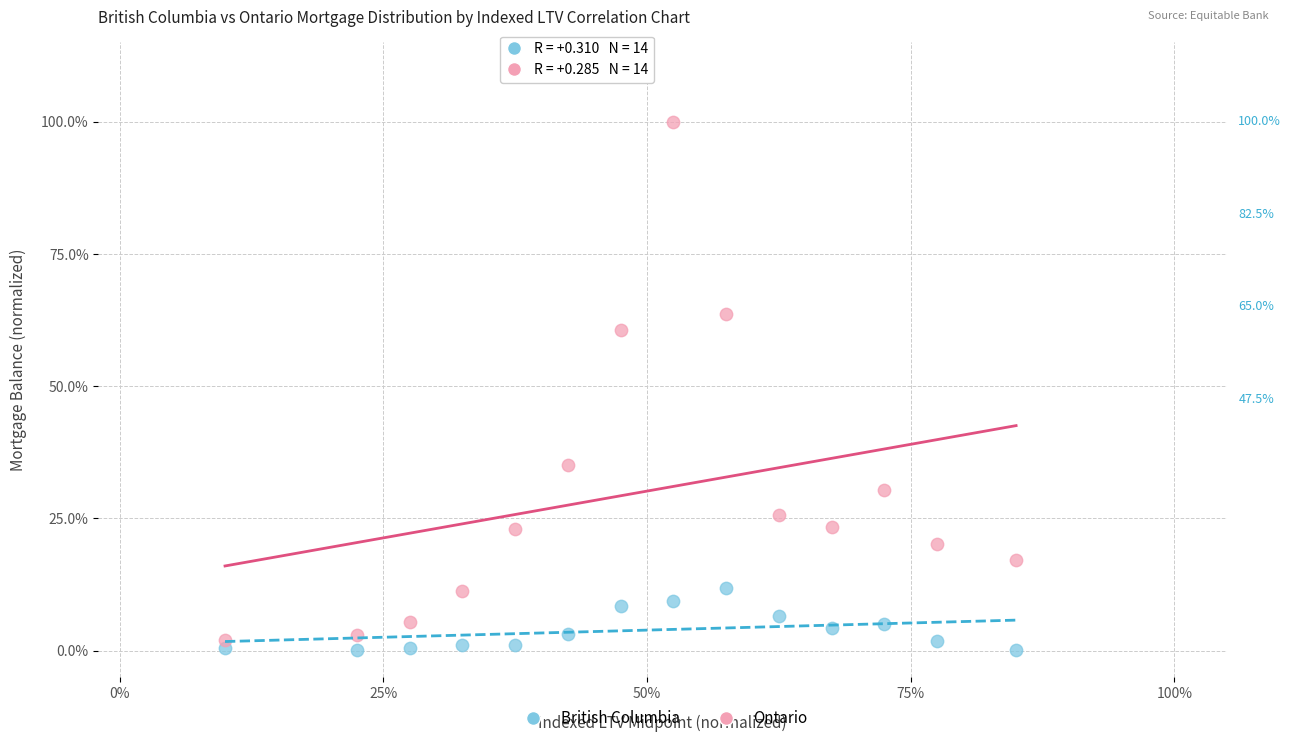

Which series reaches the maximum Y coordinate?

Ontario